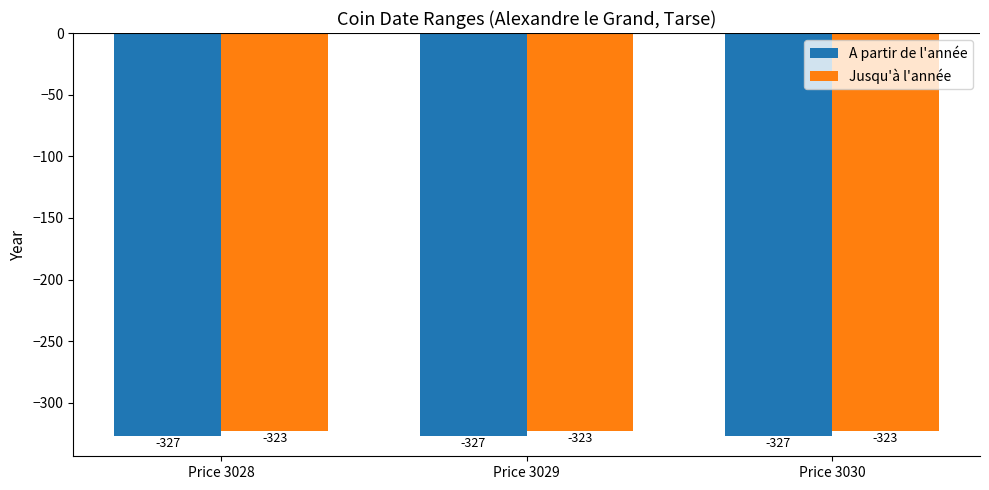

What is the difference between the highest and lowest values at Price 3028?

4